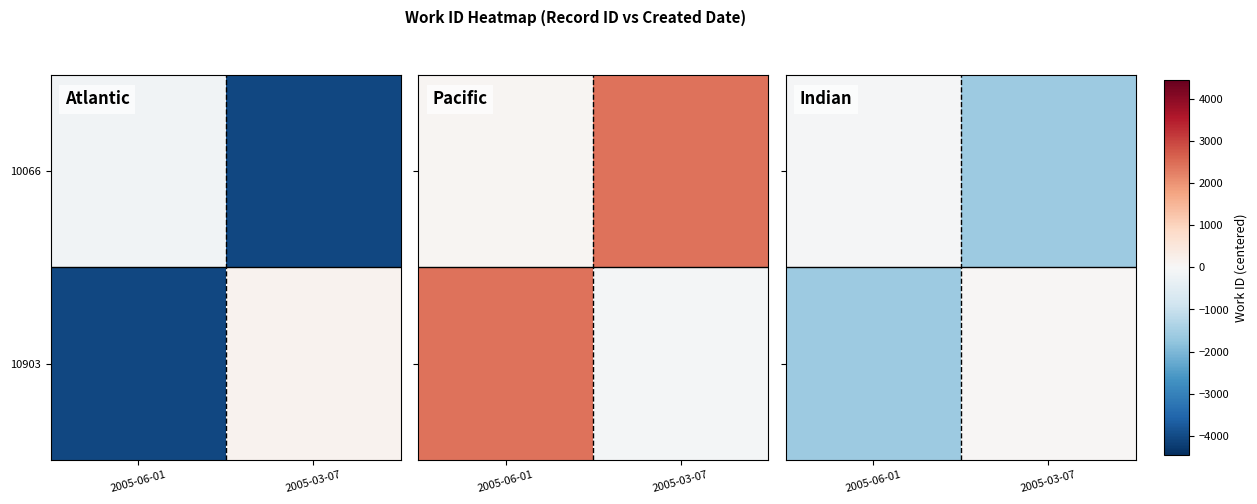

Which category has the highest value across all series?

2005-03-07